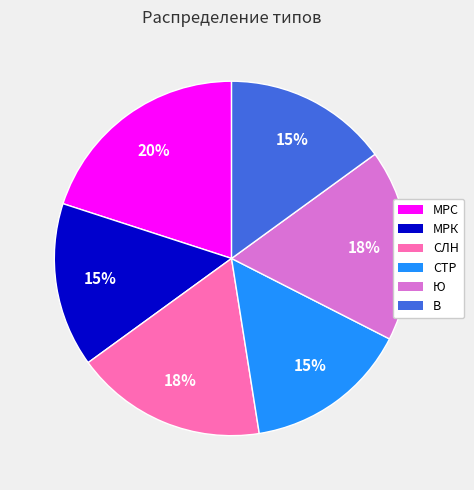

Do МРС and СТР together represent more than half of the pie?

No